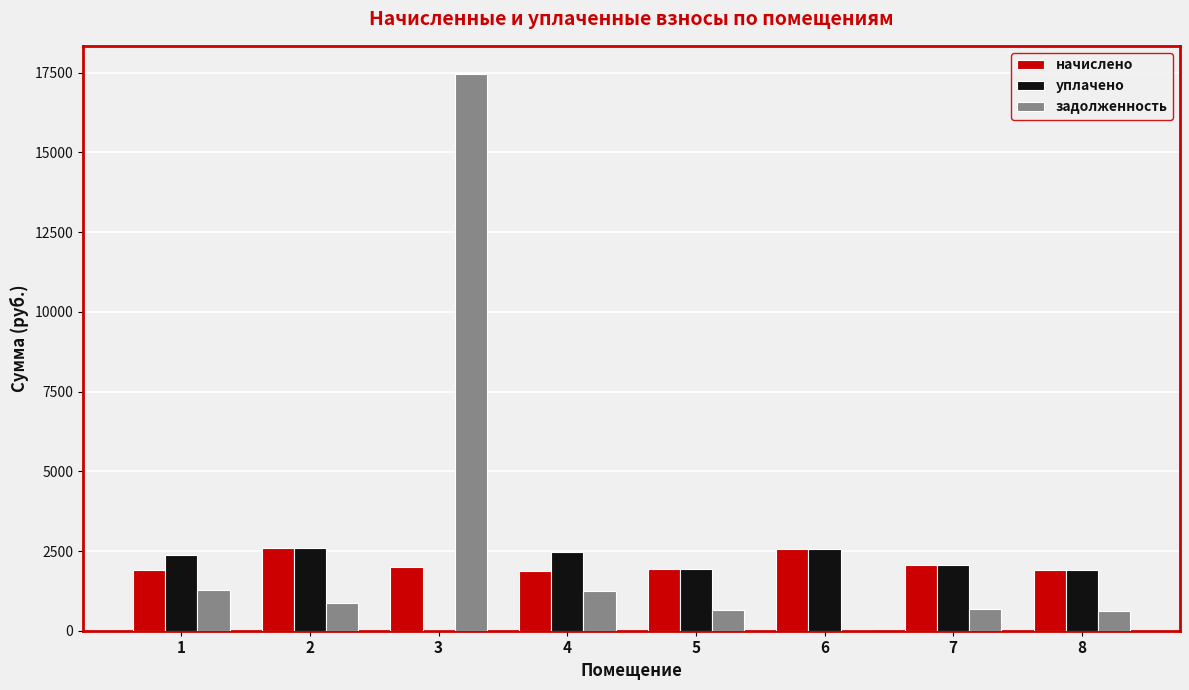

At which category is the sum across all series the highest?

3